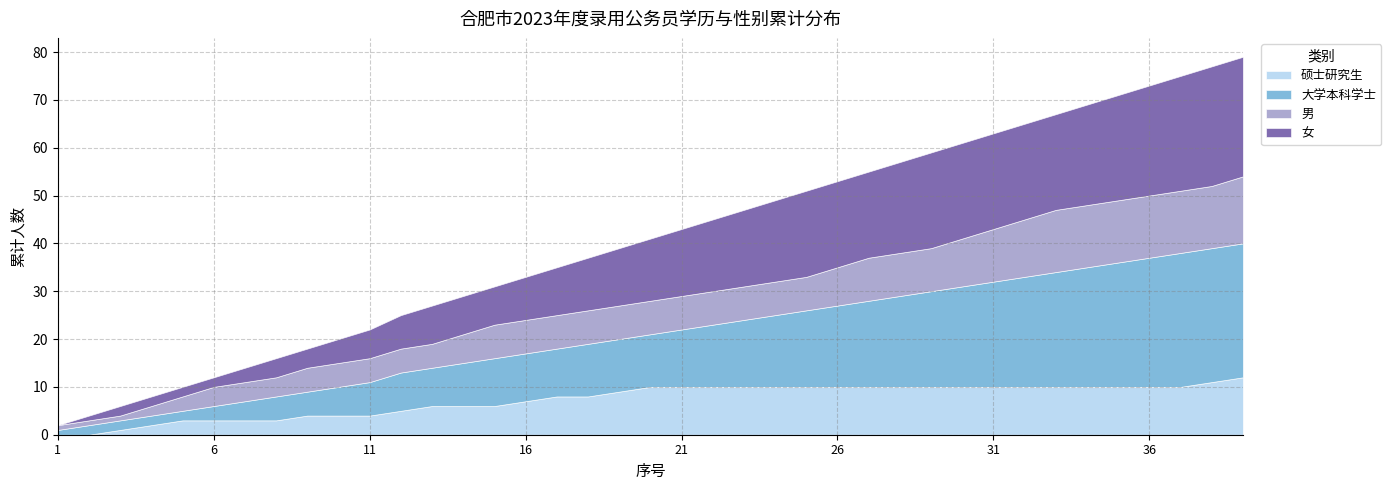

Between 13 and 19, which series saw the biggest shift?

硕士研究生